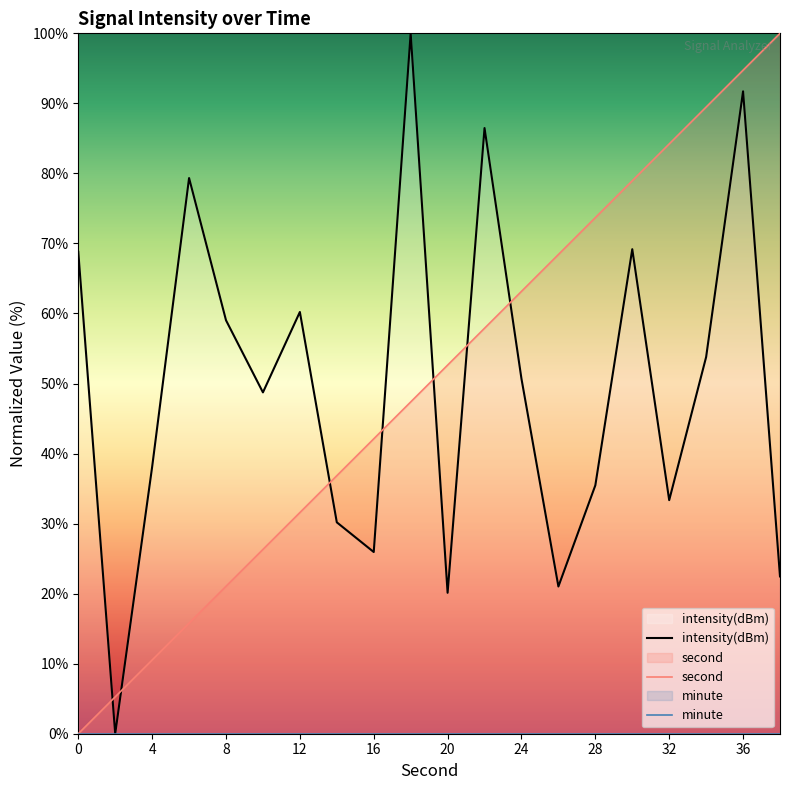

List the series in order of their peak value, highest first.

intensity(dBm), second, minute